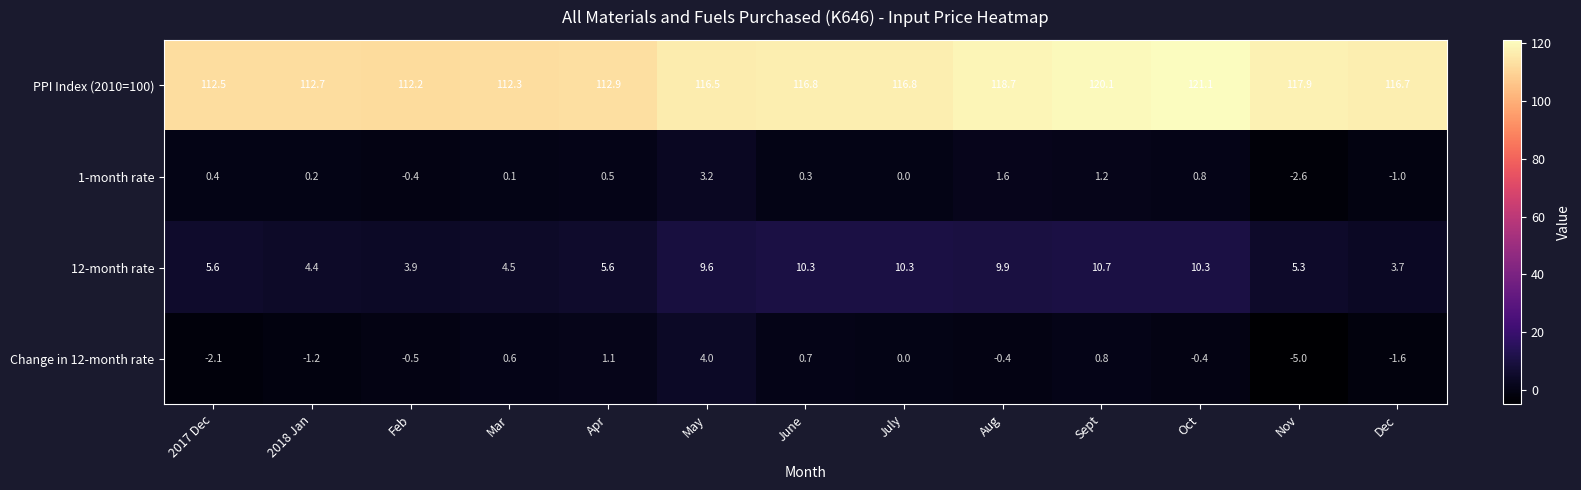

Which series has the largest total across all categories?

PPI Index (2010=100)